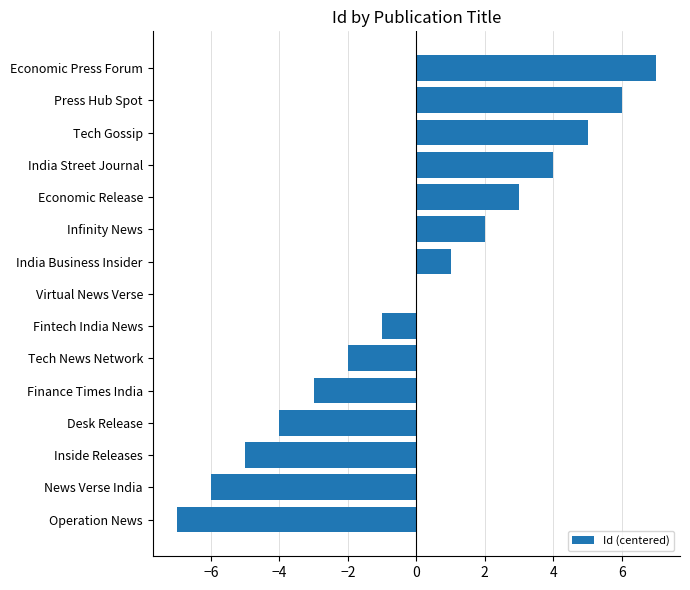

At which label is the value closest to 0?

Virtual News Verse